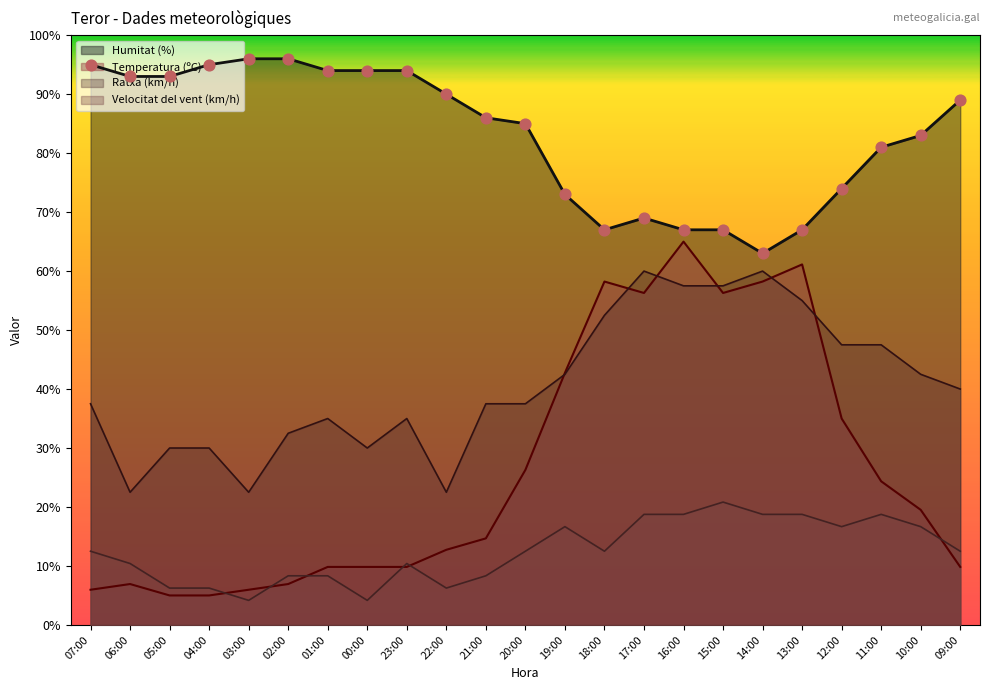

What are all the series names shown in the legend?

Humitat (%), Temperatura (ºC), Ratxa (km/h), Velocitat del vent (km/h)